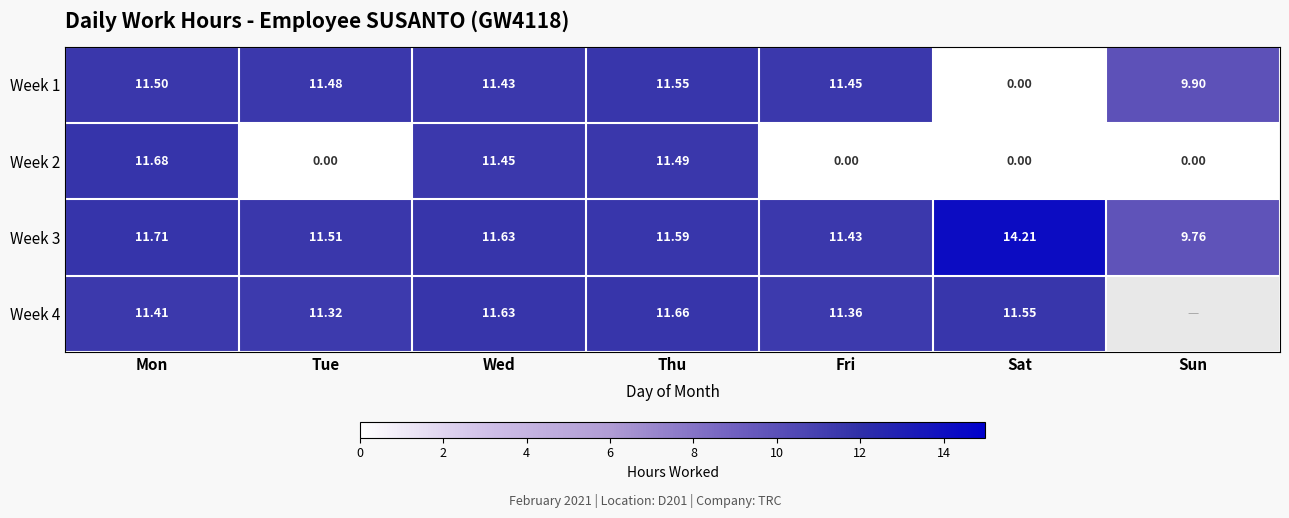

At which label is Week 3 closest to 11?

Fri